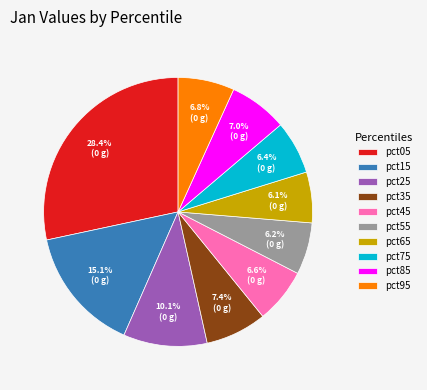

Is there any slice that represents more than half of the pie?

No